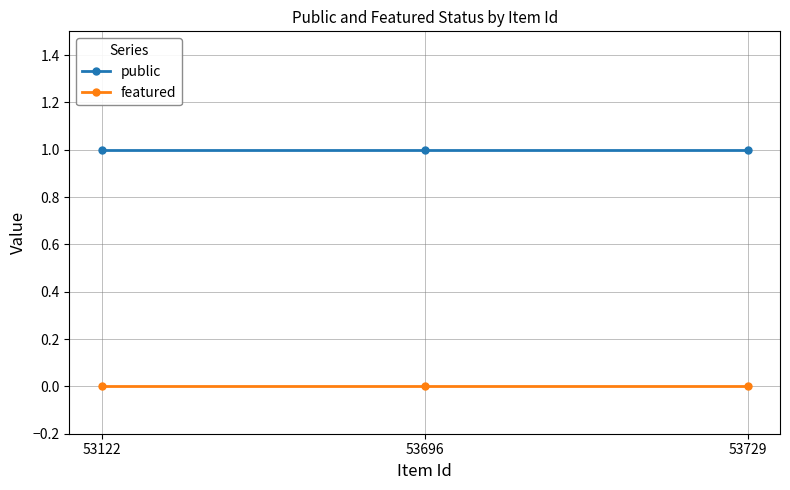

What is the average value of the public series?

1